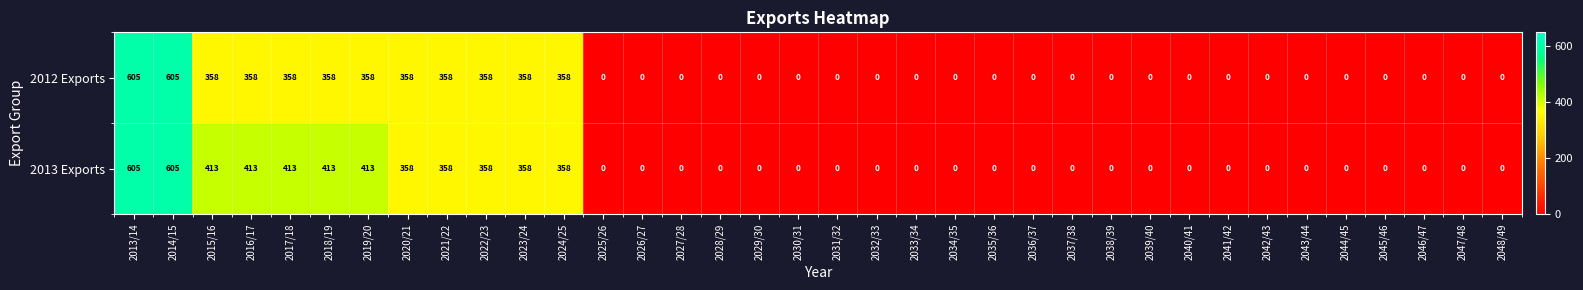

What is the difference between the maximum and minimum values in the 2012 Exports series?

605